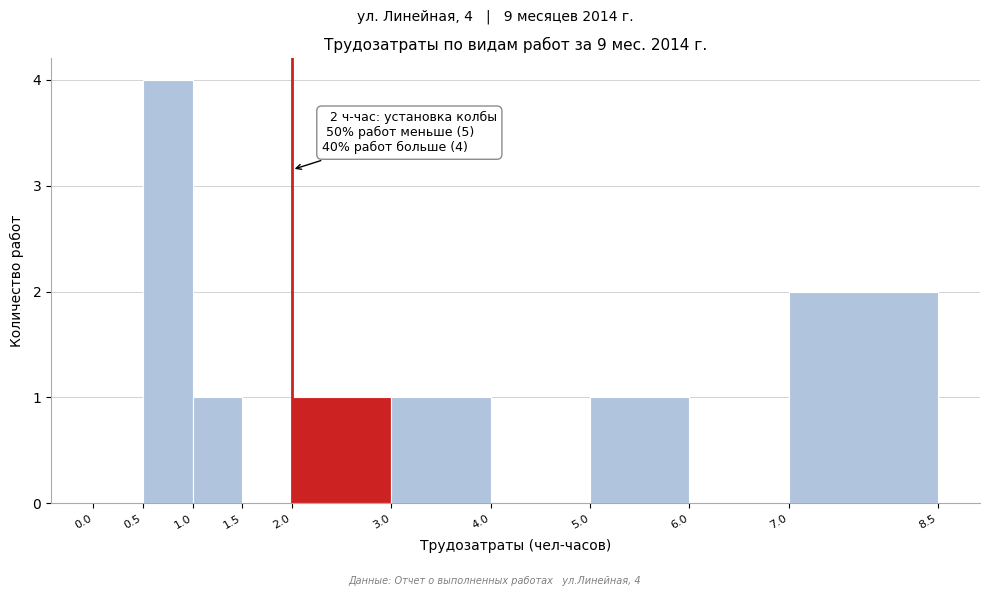

Over which range of the x-axis is the bar tallest?

0.5 to 1.0